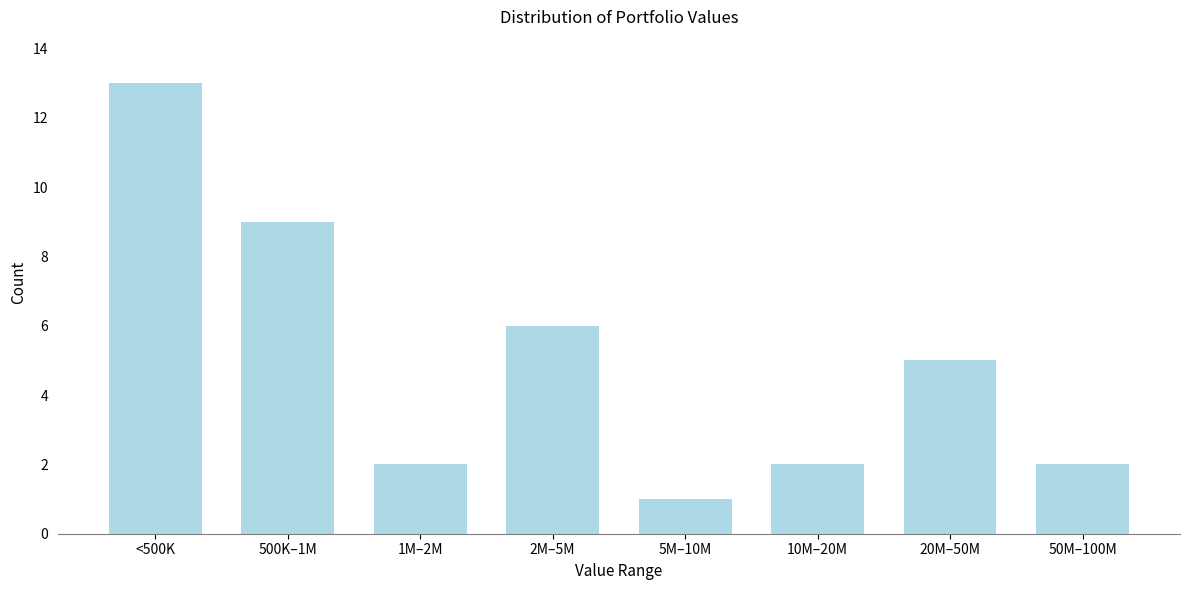

Reading left to right, list all the values displayed in this chart.

13	9	2	6	1	2	5	2